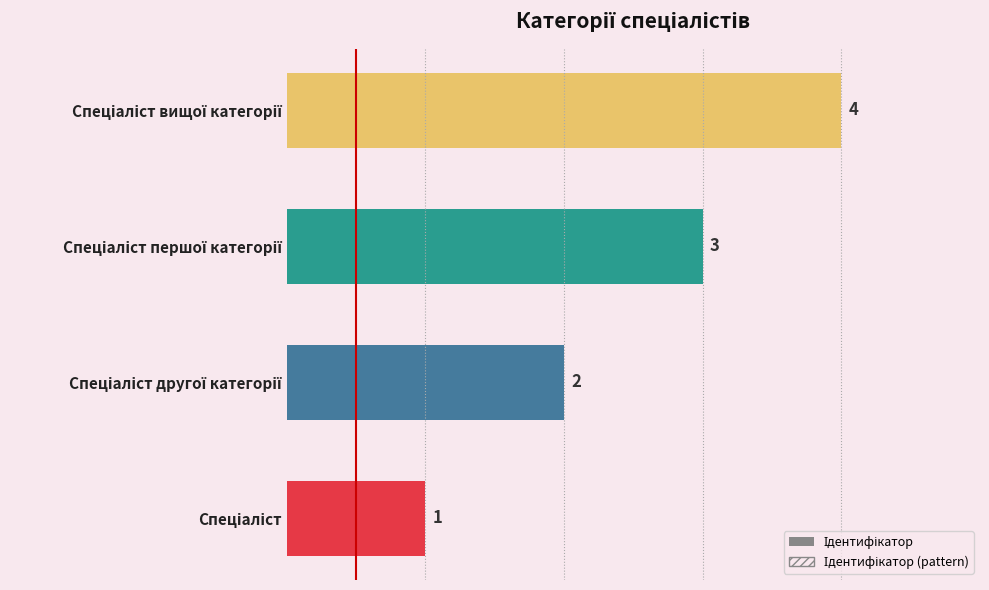

The chart shows a value of 2 at Спеціаліст другої категорії. True or false?

True